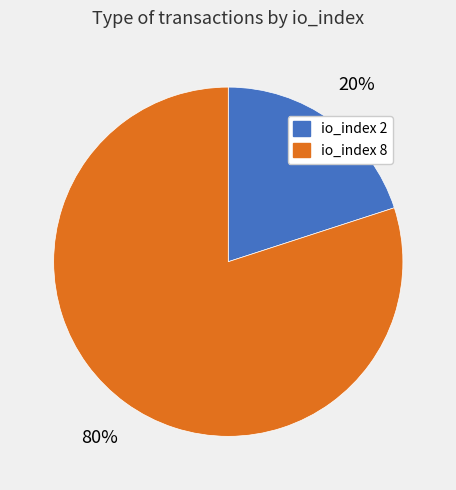

Is there a majority slice in this chart?

Yes